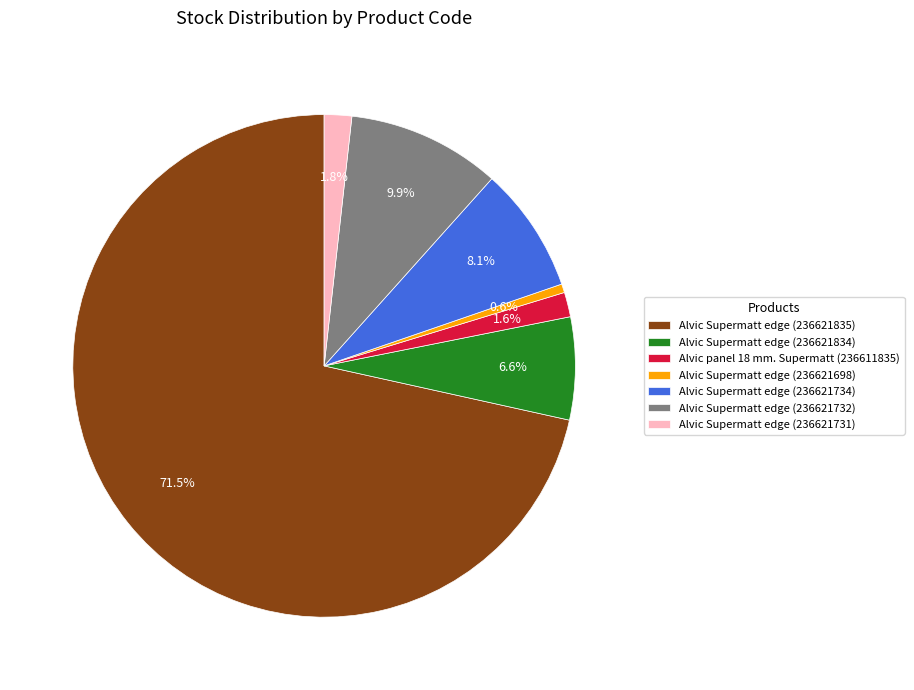

How many slices are in this pie chart?

7